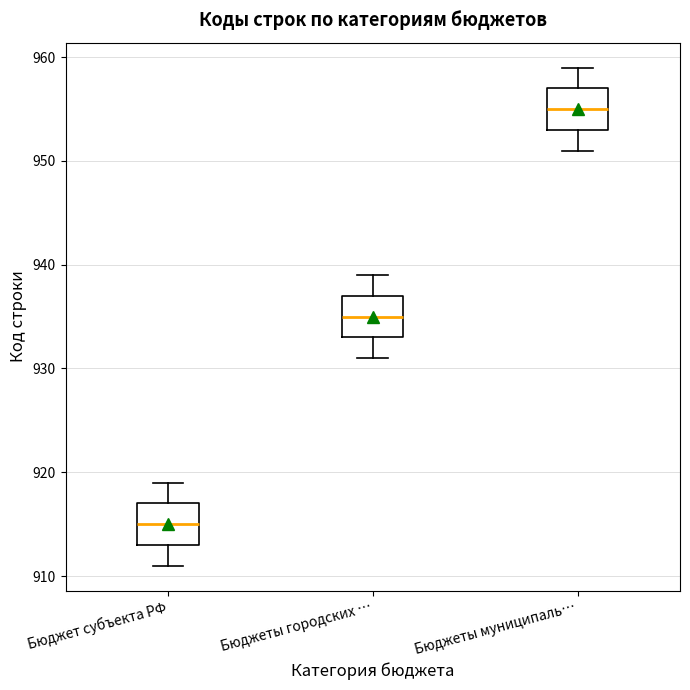

Reading left to right, transcribe this box plot: for each box, give where its median line is, the range the box spans, and where its two whiskers end, as read against the y-axis. The values are not printed on the chart, so give them approximately, as read against the axis.

Бюджет субъекта РФ: median 915, box 913 to 917, whiskers 911 to 919
Бюджеты городских …: median 935, box 933 to 937, whiskers 931 to 939
Бюджеты муниципаль…: median 955, box 953 to 957, whiskers 951 to 959